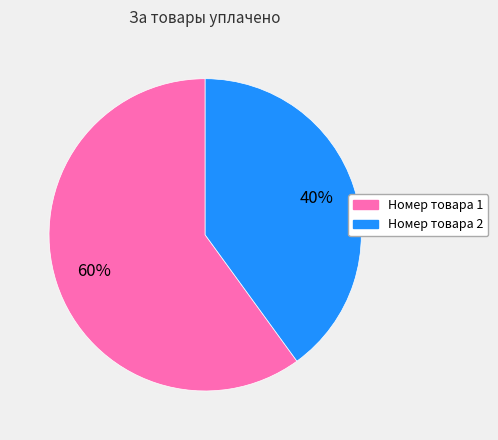

What is the ratio of the value at Номер товара 1 to the value at Номер товара 2?

1.5